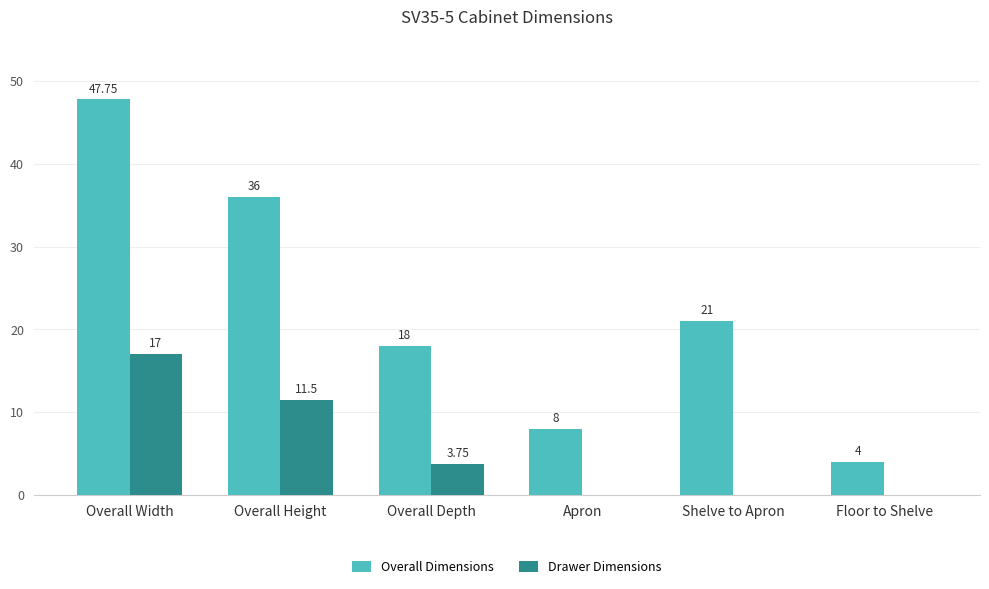

At which category is the sum across all series the highest?

Overall Width